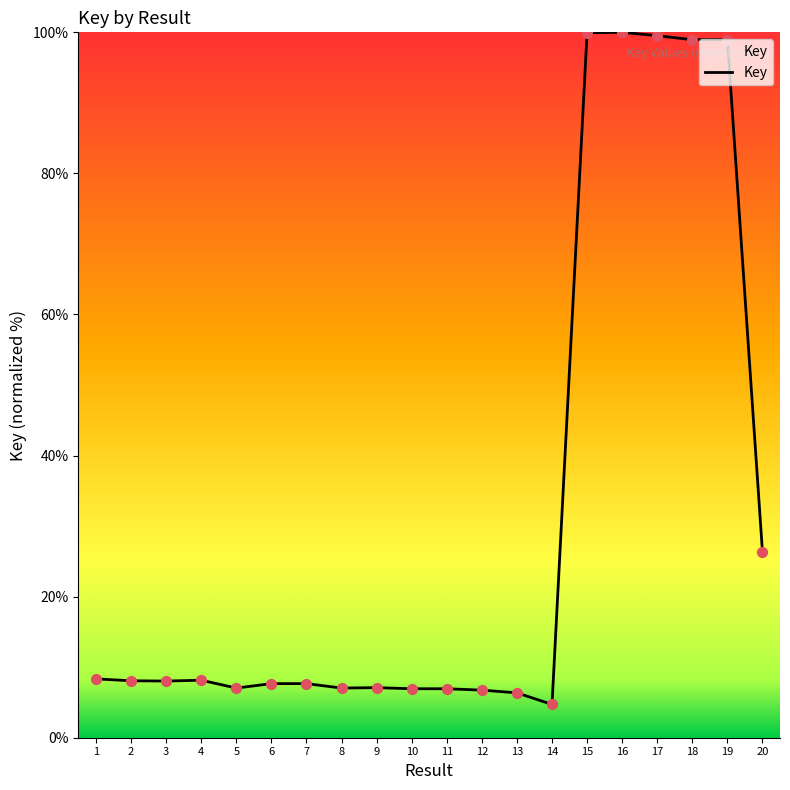

Approximately how many times larger is the value at 20 compared to 18?

0.3